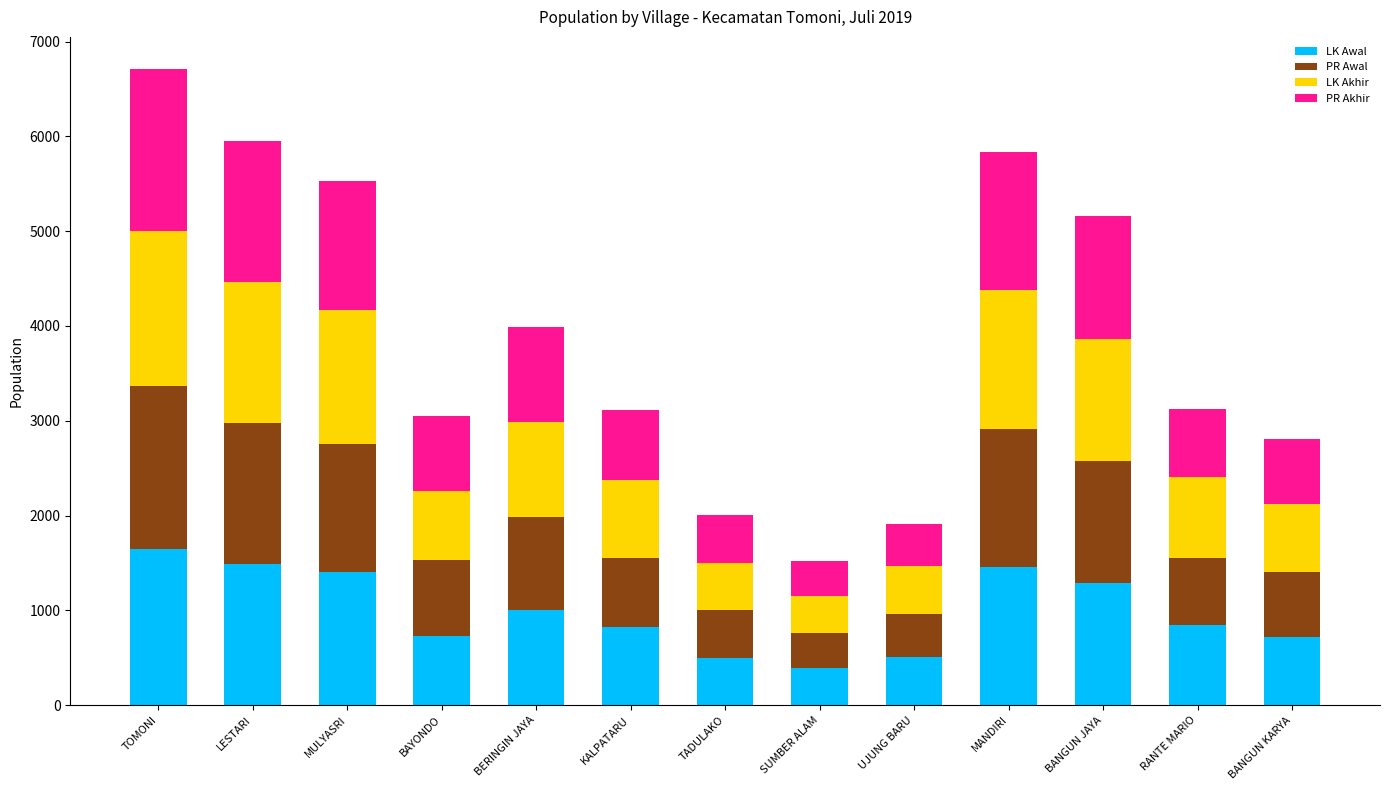

Are the bars grouped side by side (vs. stacked)?

No